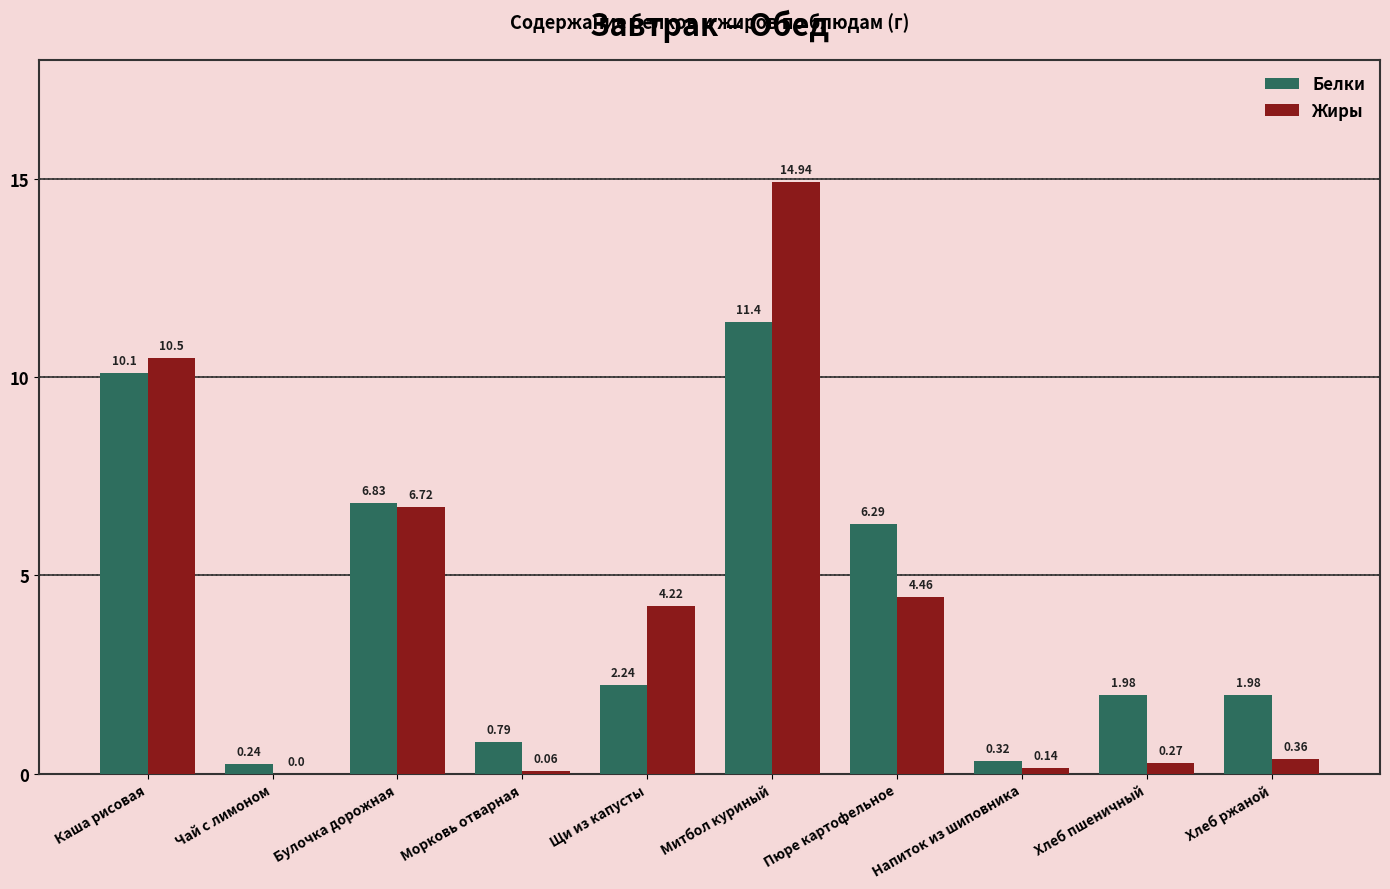

Where does the Жиры series first go above 4?

Каша рисовая